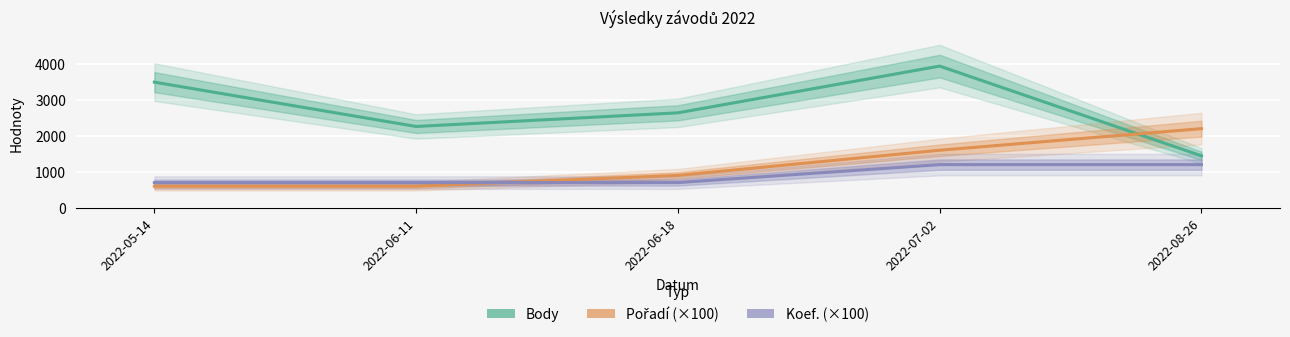

What is the difference between the maximum and minimum values in the Pořadí (×100) series?

1600